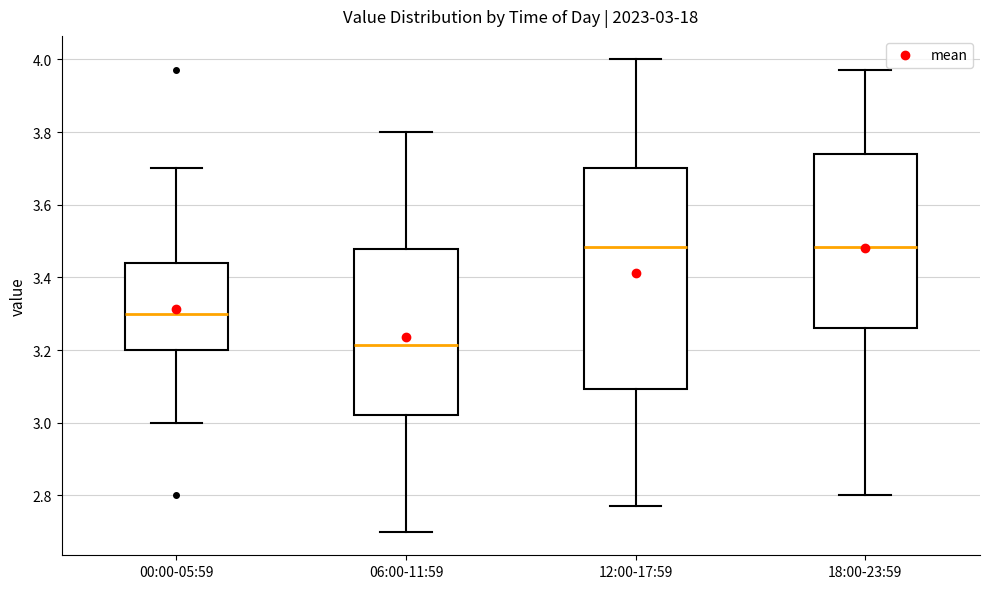

Which box has the lowest median line?

06:00-11:59